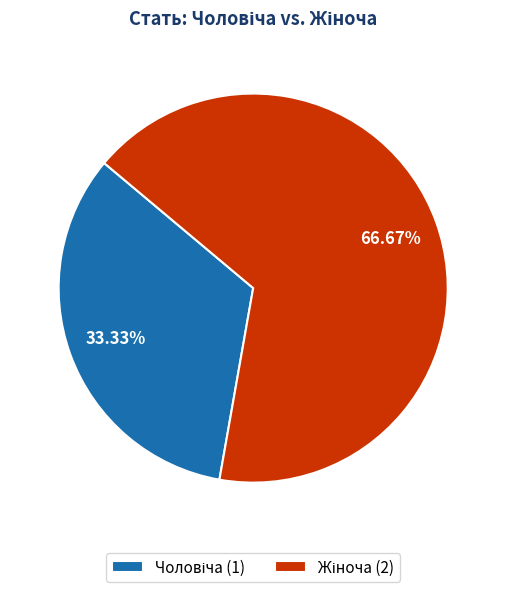

Does any single category account for the majority?

Yes